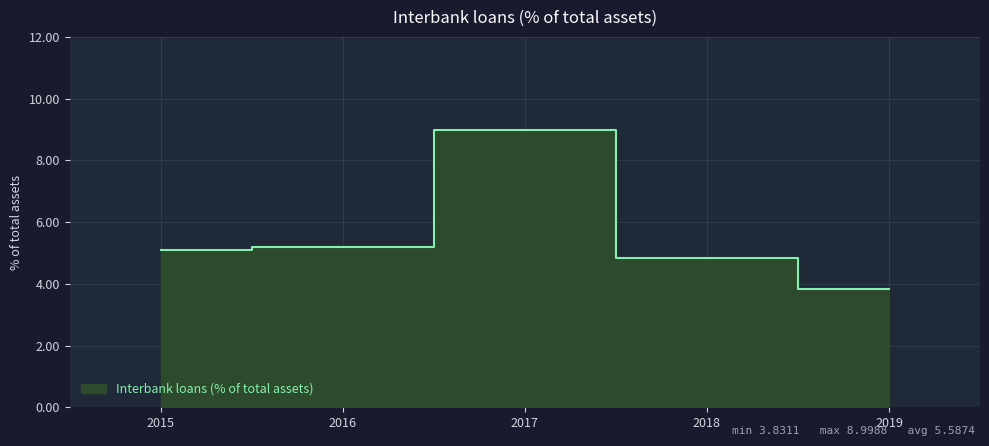

The chart shows a value of 3.8 at 2019. True or false?

True